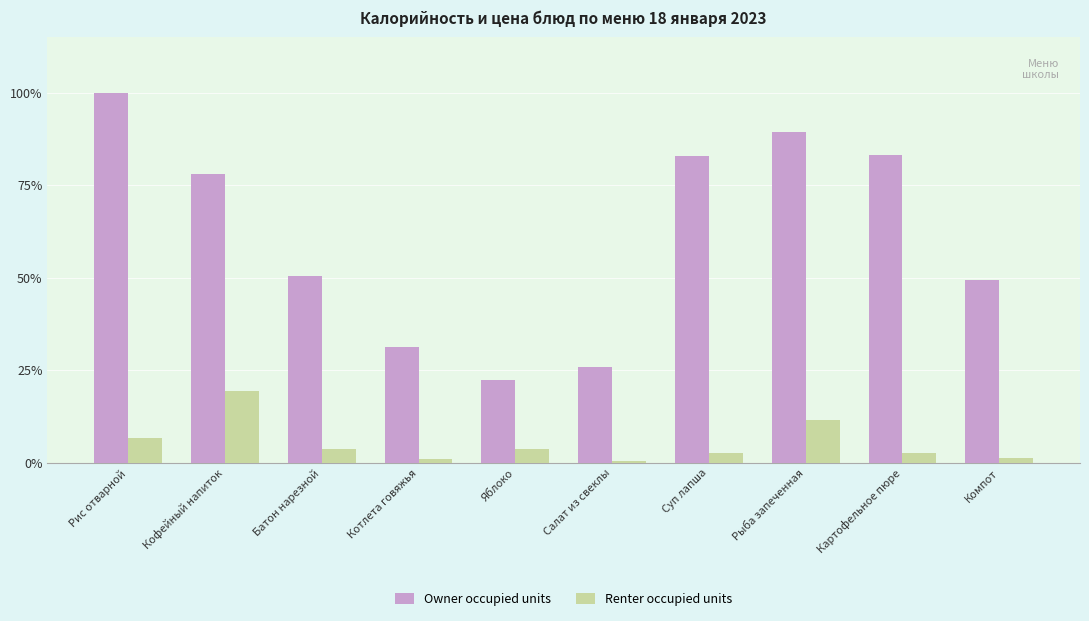

At which label is Owner occupied units closest to 121?

Батон нарезной